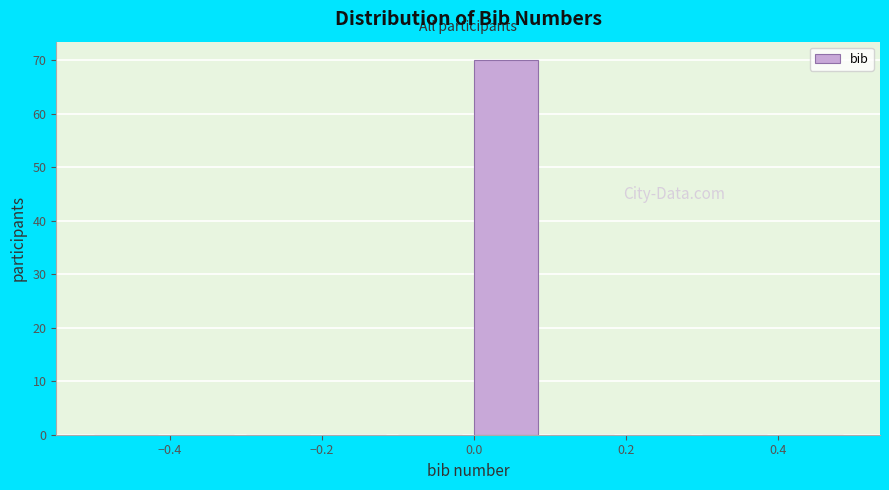

Over which range of the x-axis is the bar tallest?

0.0 to 0.1